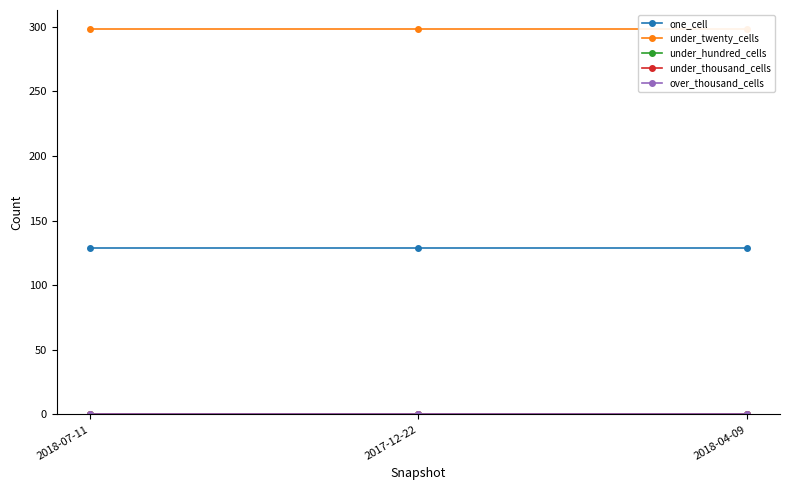

The value of under_hundred_cells at 2018-07-11 is 0. True or false?

True